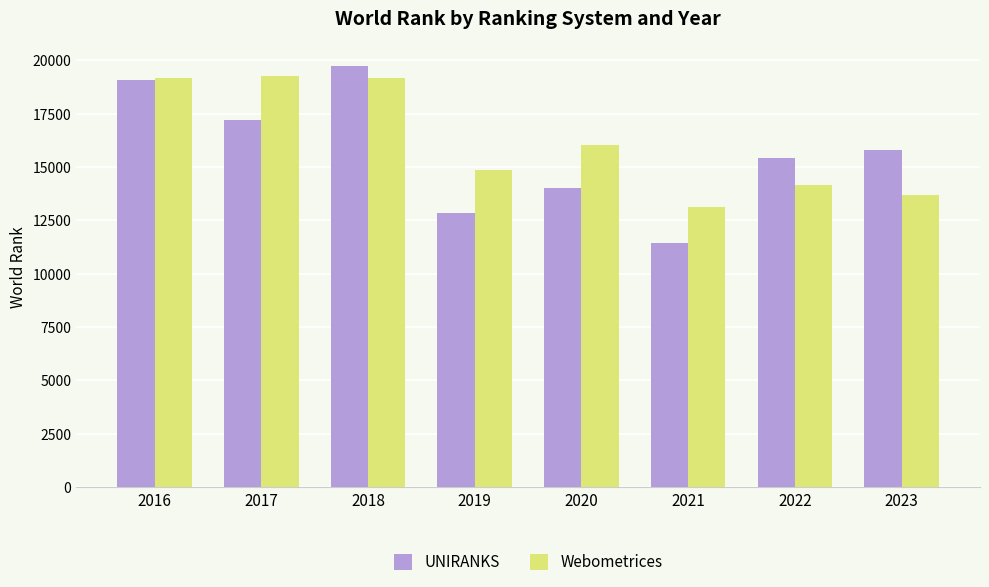

Is the value of UNIRANKS at 2019 greater than the value of Webometrices at 2022?

No